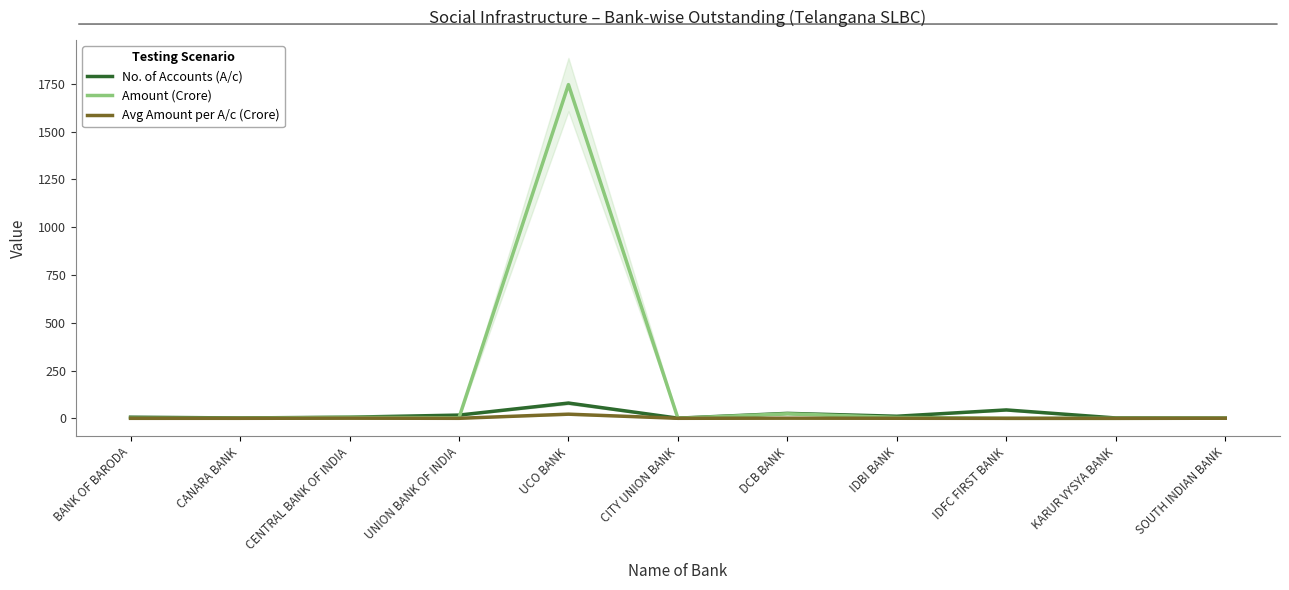

Reading right to left, extract all data points from this chart.

No. of Accounts (A/c): SOUTH INDIAN BANK=1.0	KARUR VYSYA BANK=2.0	IDFC FIRST BANK=44.0	IDBI BANK=11.0	DCB BANK=26.0	CITY UNION BANK=1.0	UCO BANK=80.0	UNION BANK OF INDIA=17.0	CENTRAL BANK OF INDIA=6.0	CANARA BANK=2.0	BANK OF BARODA=6.0
Amount (Crore): SOUTH INDIAN BANK=0.6	KARUR VYSYA BANK=0.1	IDFC FIRST BANK=0.2	IDBI BANK=4.6	DCB BANK=23.8	CITY UNION BANK=0.2	UCO BANK=1746.0	UNION BANK OF INDIA=2.7	CENTRAL BANK OF INDIA=5.3	CANARA BANK=0.4	BANK OF BARODA=0.7
Avg Amount per A/c (Crore): SOUTH INDIAN BANK=0.6	KARUR VYSYA BANK=0.0	IDFC FIRST BANK=0.0	IDBI BANK=0.4	DCB BANK=0.9	CITY UNION BANK=0.2	UCO BANK=21.8	UNION BANK OF INDIA=0.2	CENTRAL BANK OF INDIA=0.9	CANARA BANK=0.2	BANK OF BARODA=0.1